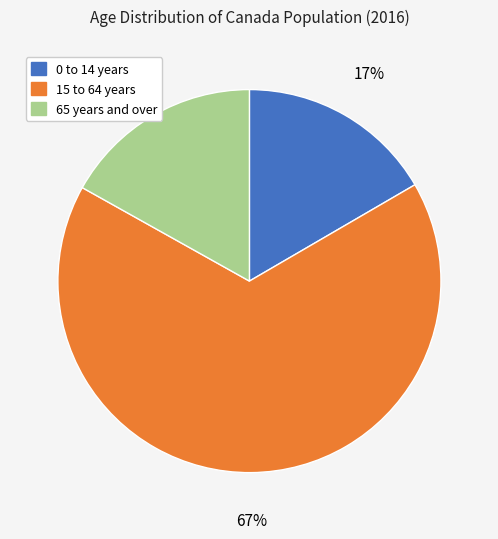

Which slice is the largest?

15 to 64 years